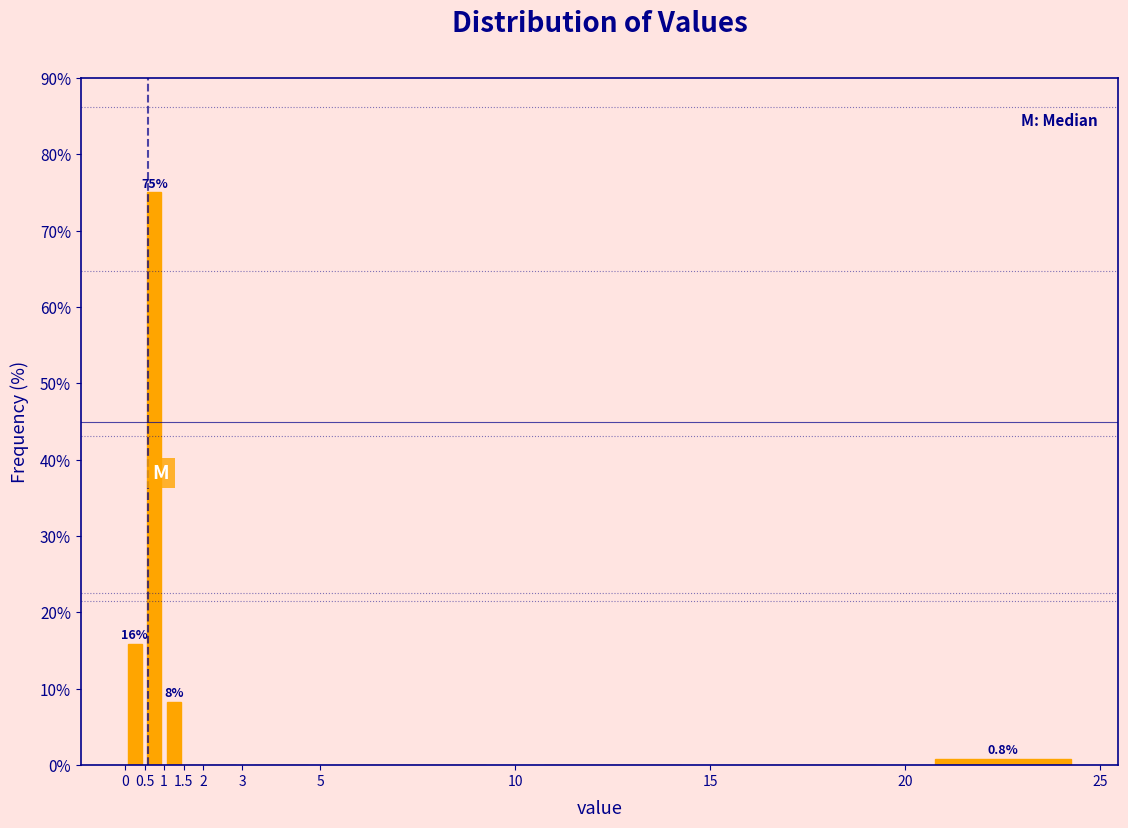

Which range on the x-axis has the tallest bar?

0.5 to 1